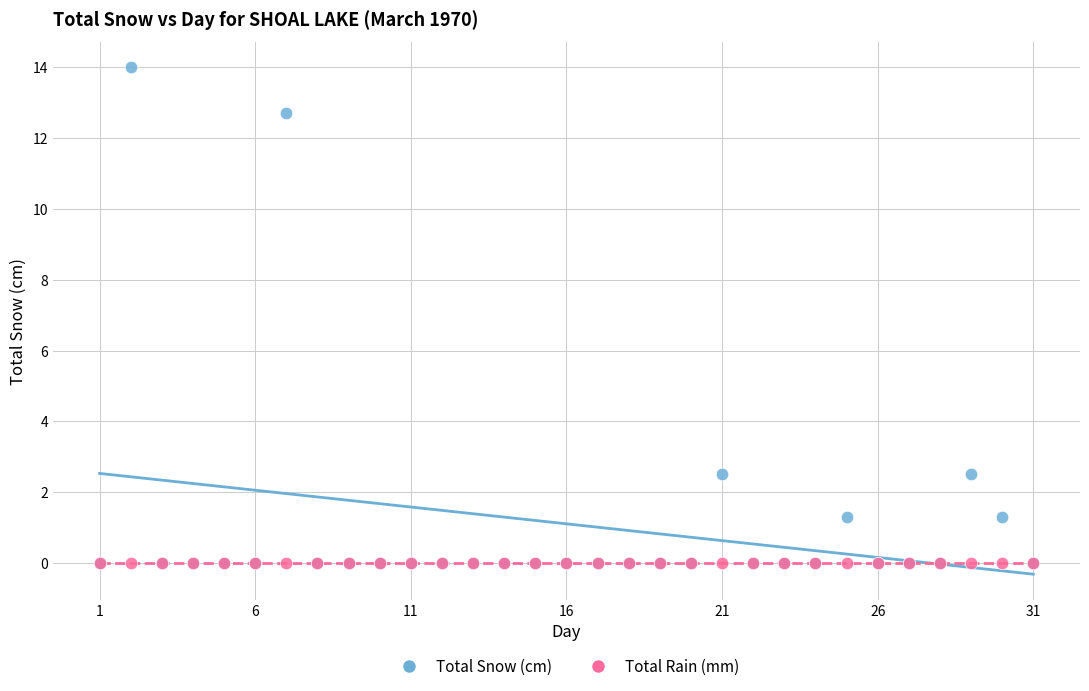

What are all the series names shown in the legend?

Total Snow (cm), Total Rain (mm)